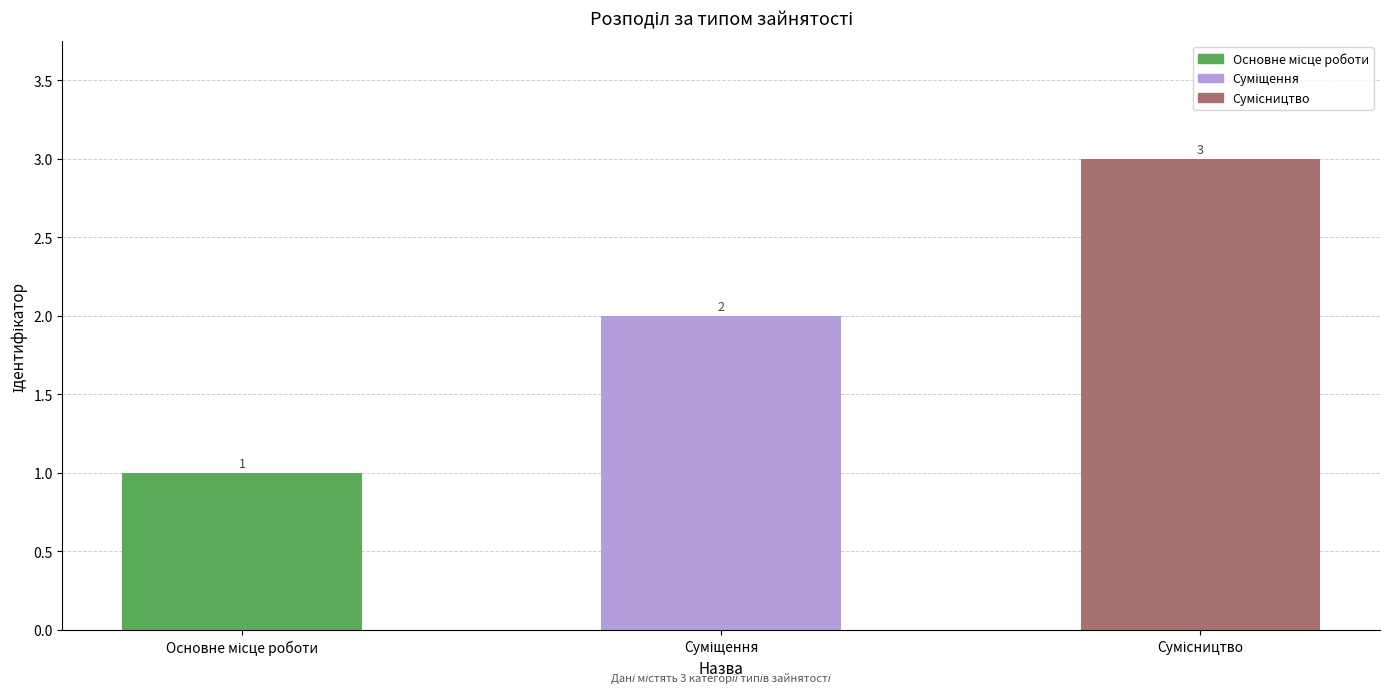

What is the greatest value displayed?

3